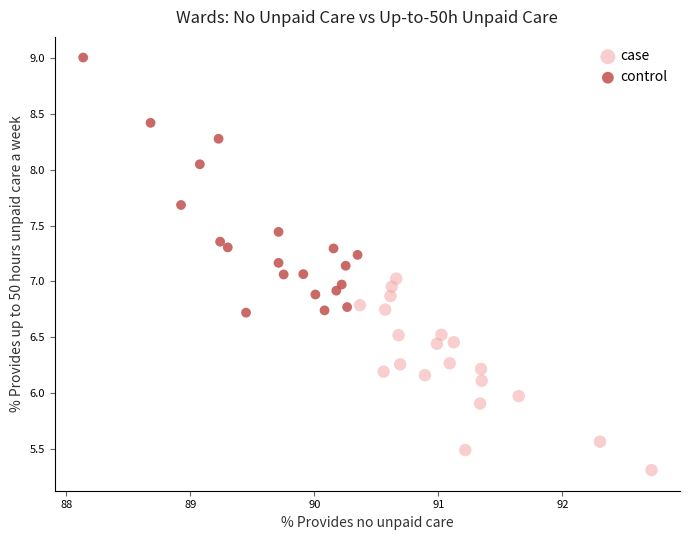

Which series contains the lowest Y value?

case